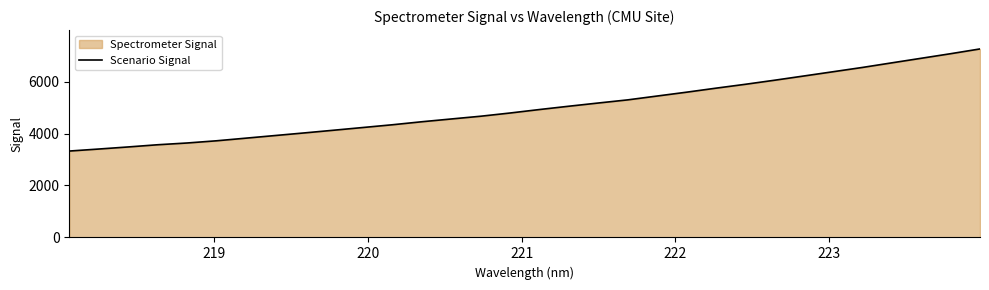

What is the smallest value displayed?

3325.5